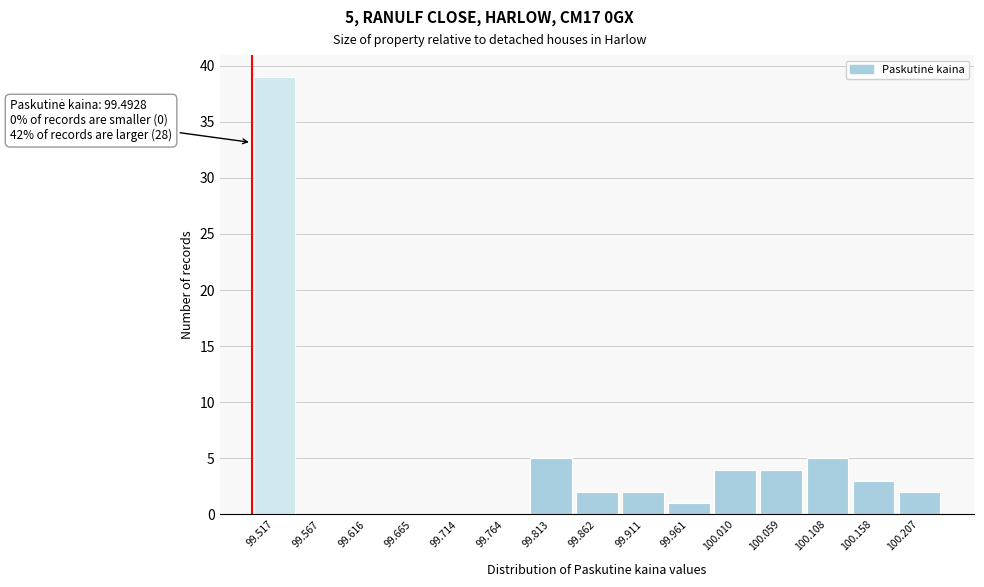

Which range on the x-axis has the tallest bar?

99.495 to 99.540